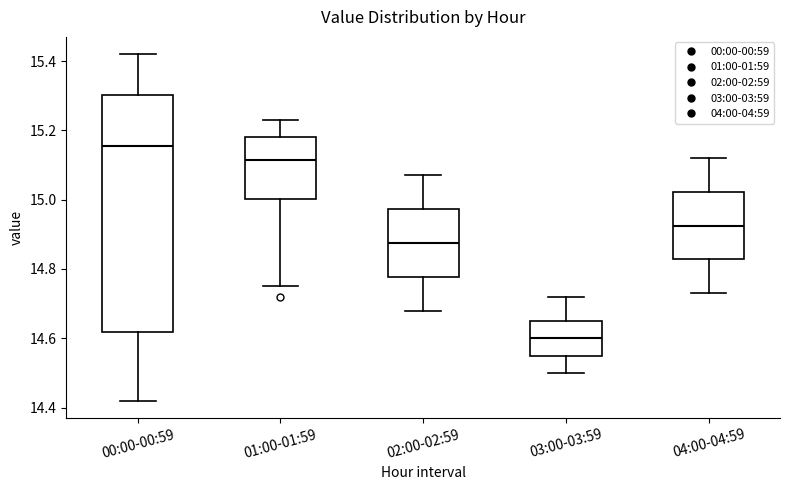

Which box's median line is the lowest?

03:00-03:59